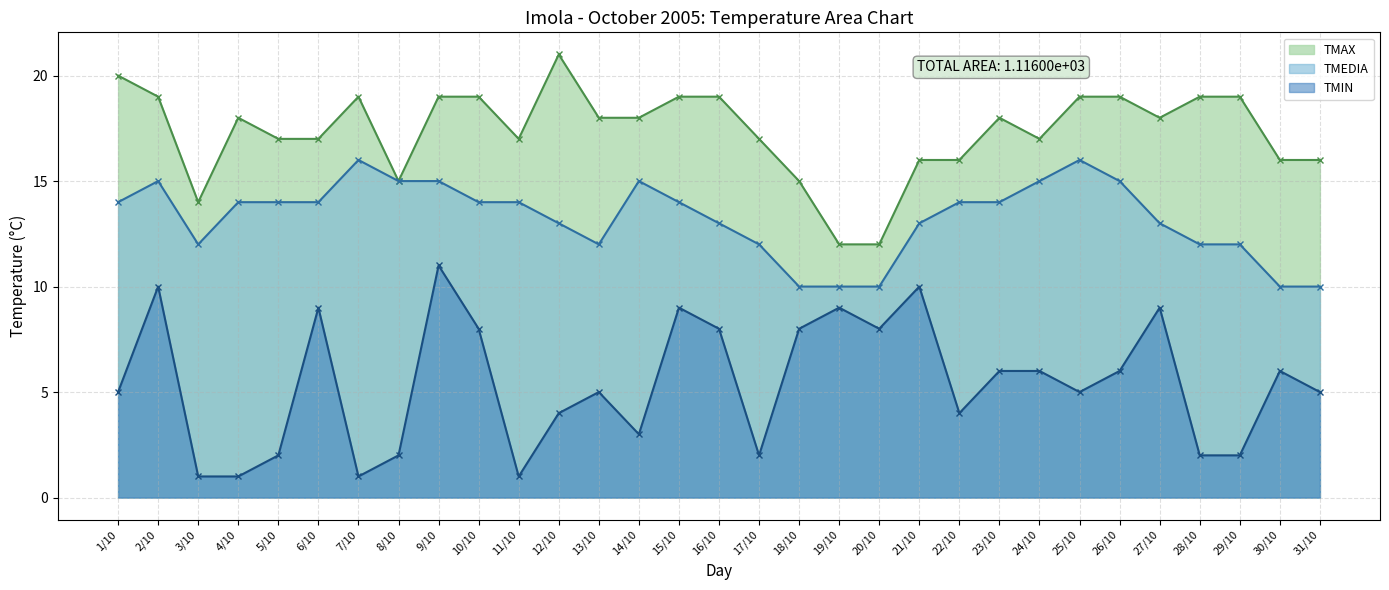

What position from the right is 6/10?

26